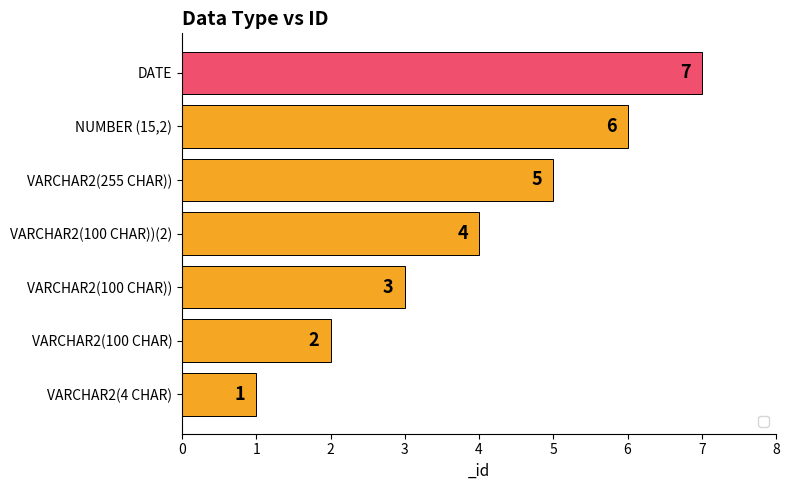

Are the bars horizontal?

Yes